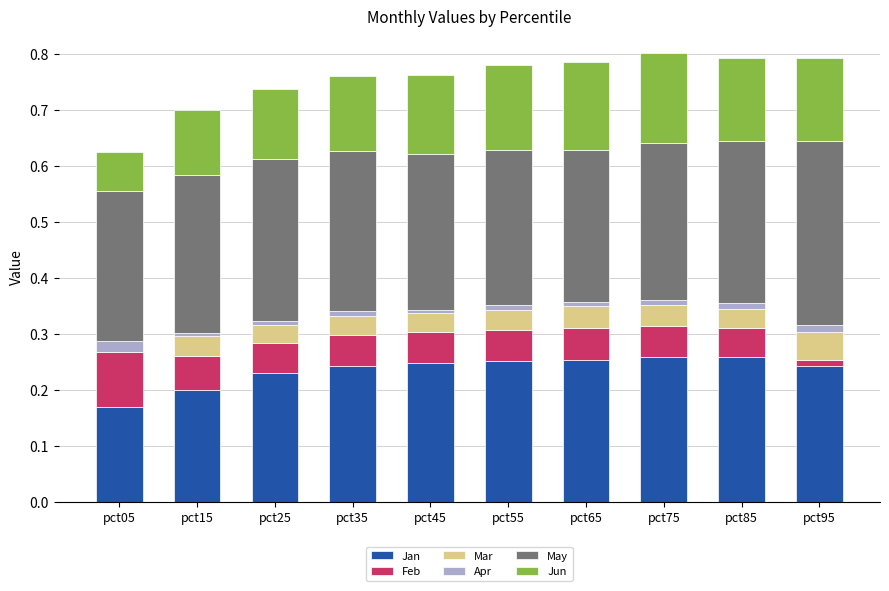

True or false: Jan has a value of 0.2 at pct35.

True